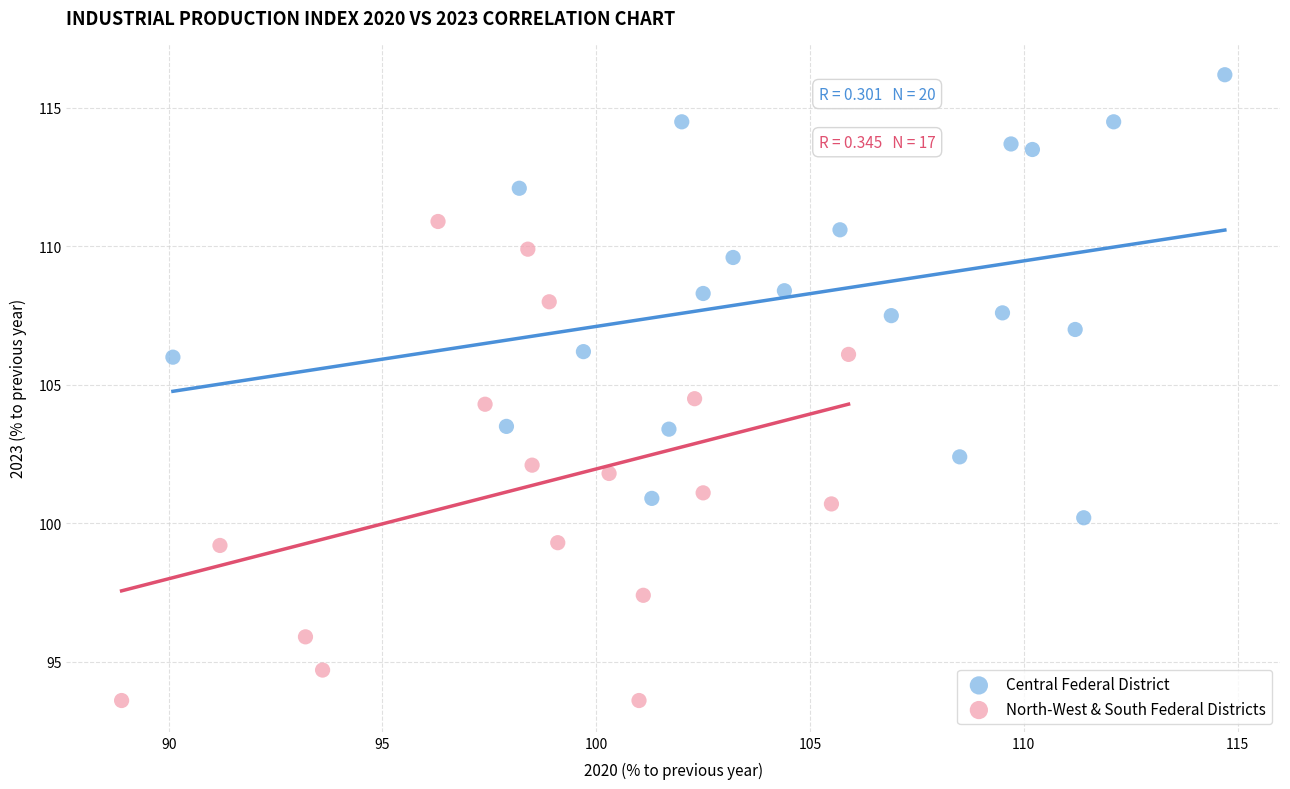

Which series has the widest spread of Y values?

North-West & South Federal Districts